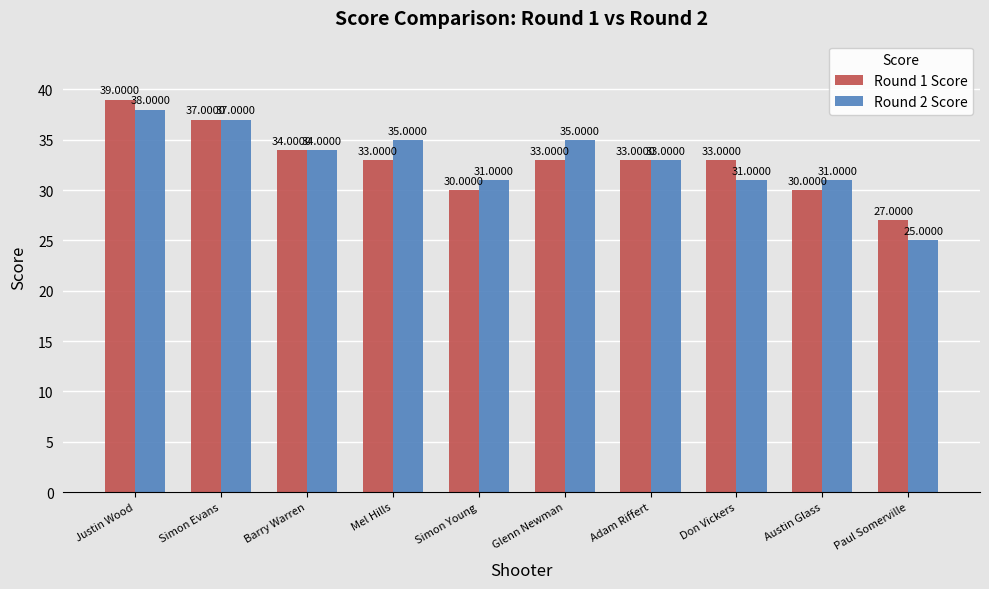

At which category is the sum across all series the highest?

Justin Wood